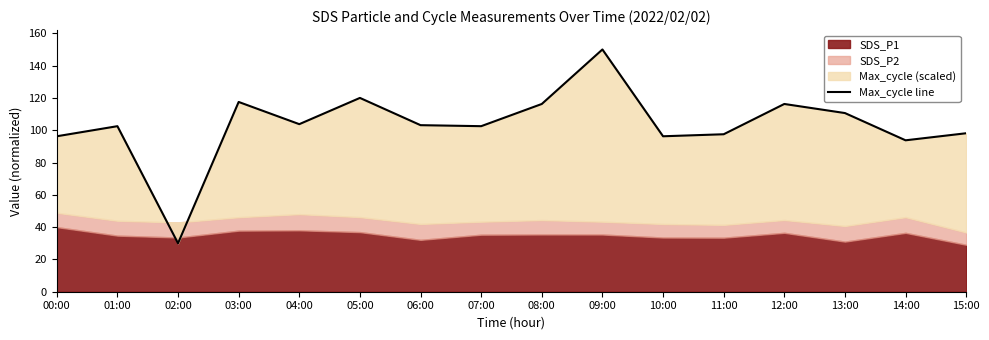

What is the approximate value at 14:00?

93.8